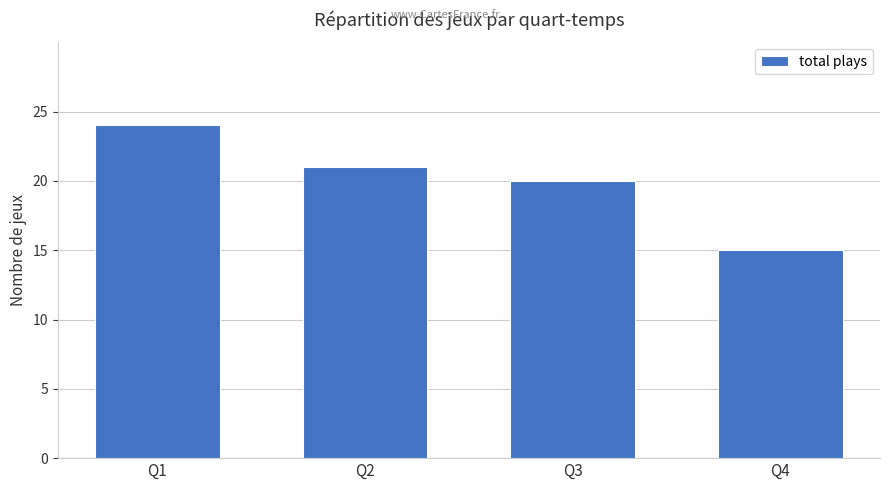

What is the maximum value shown in the chart?

24